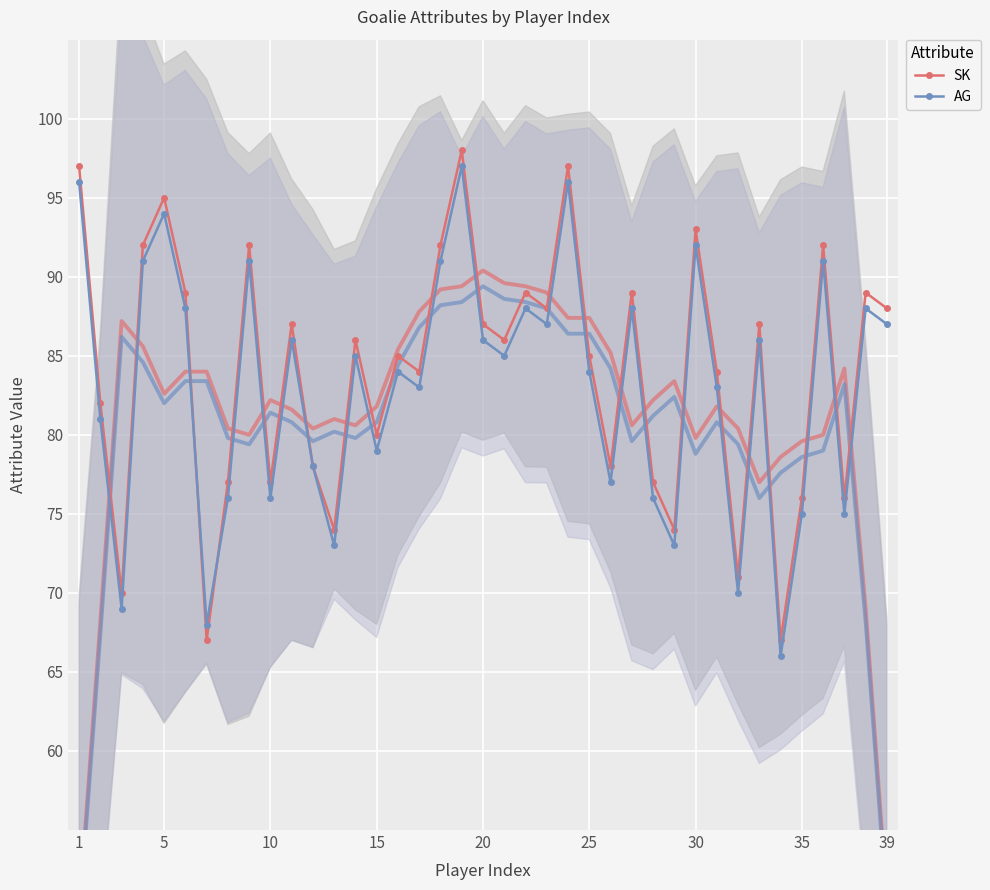

What is the lowest value of the SK series?

67